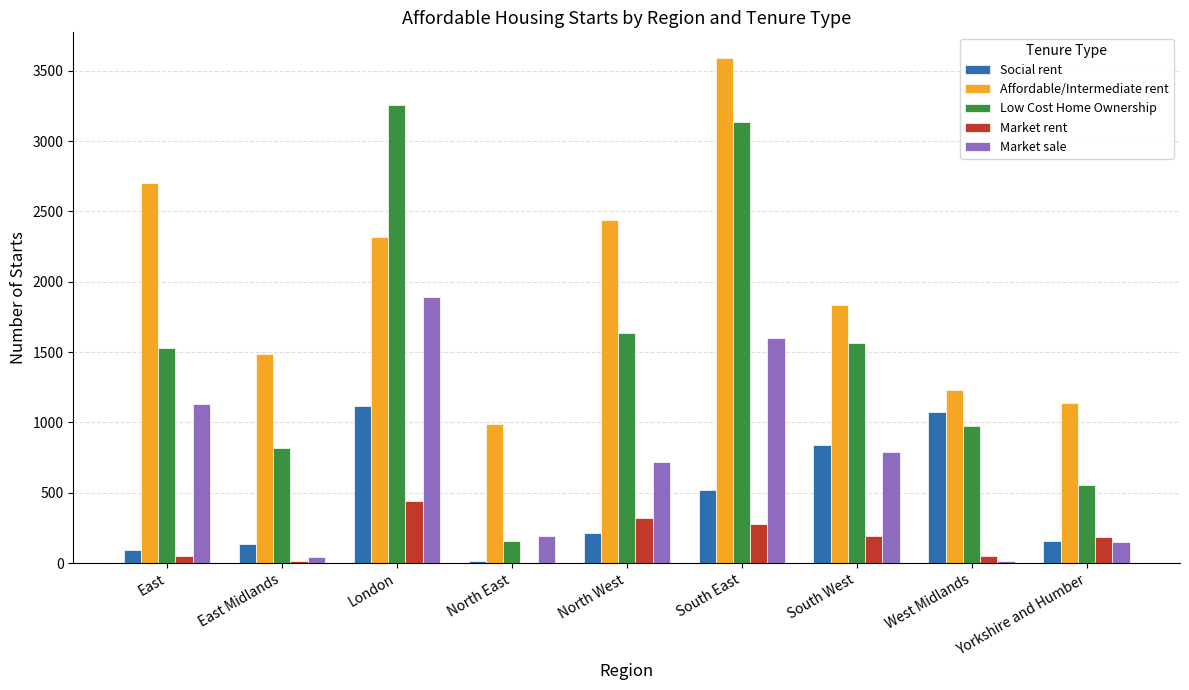

Between East Midlands and London, which series saw the biggest shift?

Low Cost Home Ownership